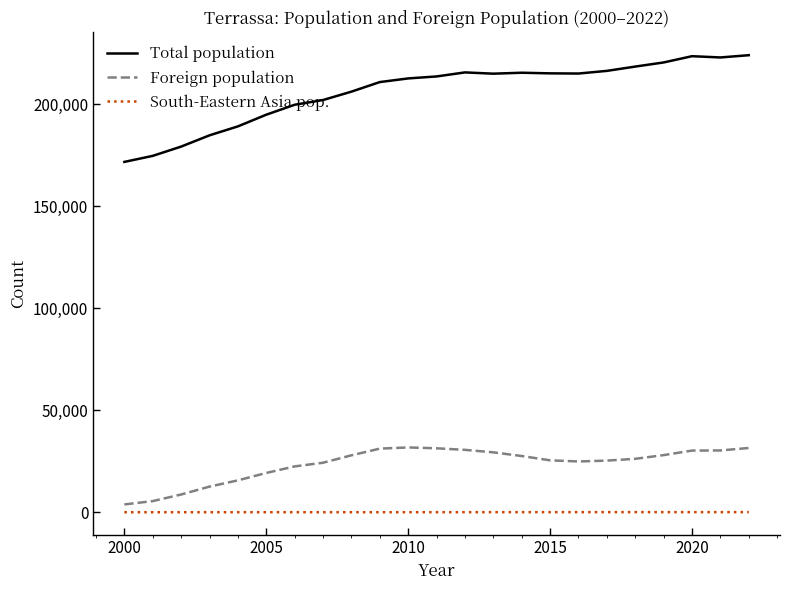

True or false: Total population and South-Eastern Asia pop. intersect in this chart.

False